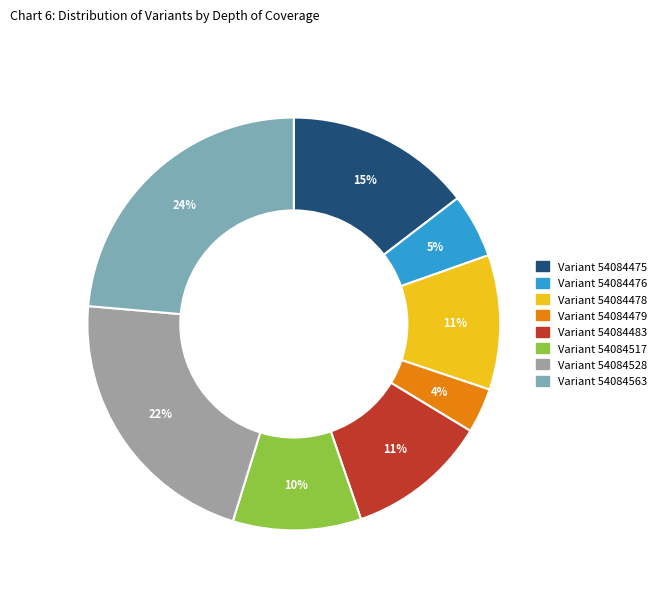

What is the smallest slice in the pie chart?

Variant 54084479